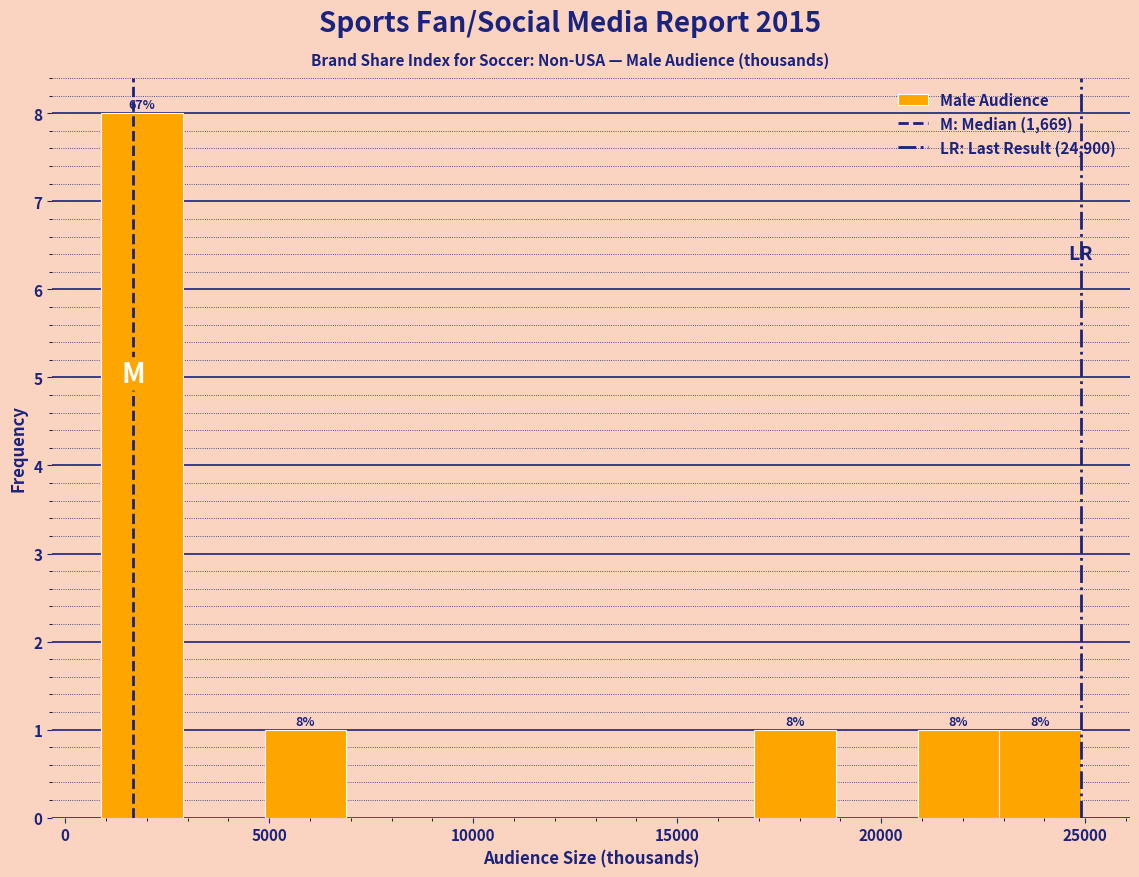

Which range on the x-axis has the tallest bar?

1000 to 3000